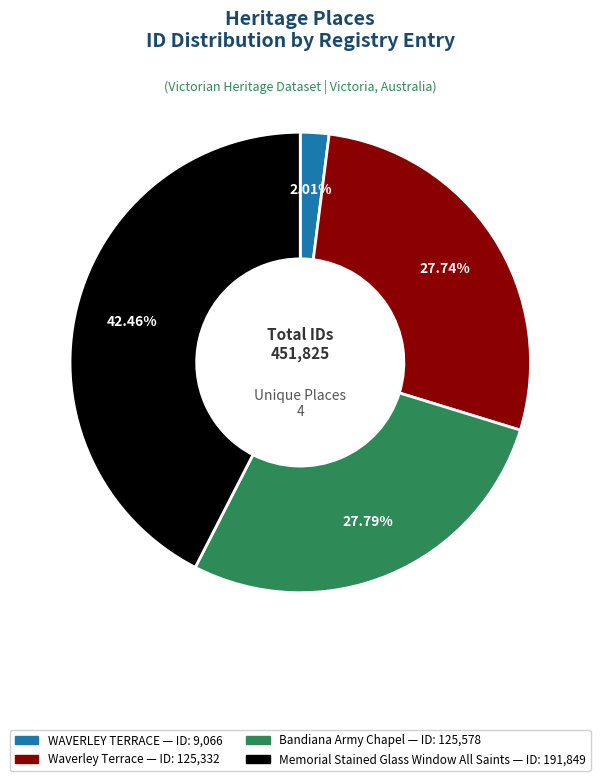

Count the number of slices in the pie.

4